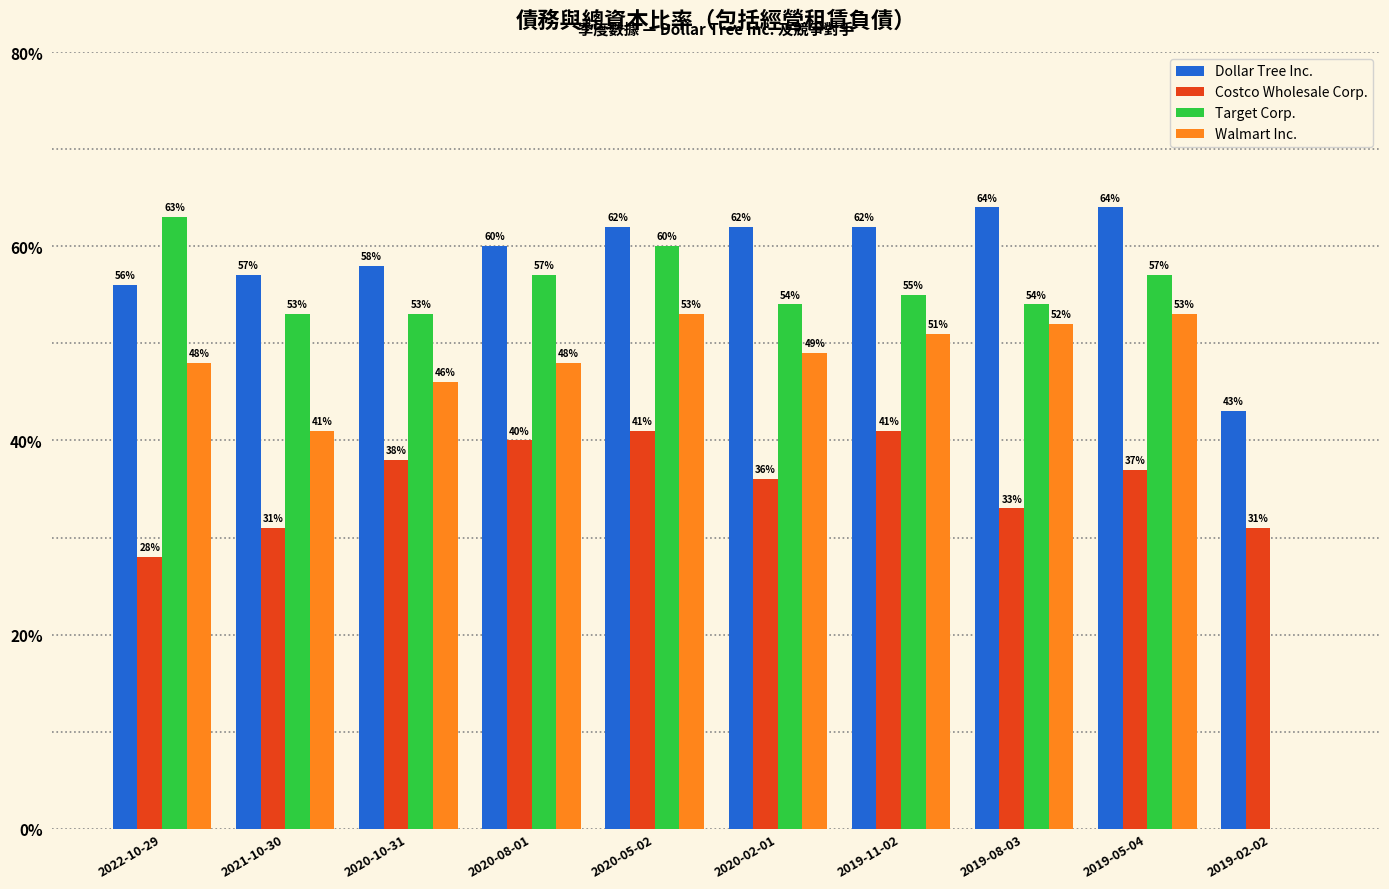

Reading left to right, list all the values displayed in this chart.

Dollar Tree Inc.: 0.6	0.6	0.6	0.6	0.6	0.6	0.6	0.6	0.6	0.4
Costco Wholesale Corp.: 0.3	0.3	0.4	0.4	0.4	0.4	0.4	0.3	0.4	0.3
Target Corp.: 0.6	0.5	0.5	0.6	0.6	0.5	0.6	0.5	0.6	0.0
Walmart Inc.: 0.5	0.4	0.5	0.5	0.5	0.5	0.5	0.5	0.5	0.0